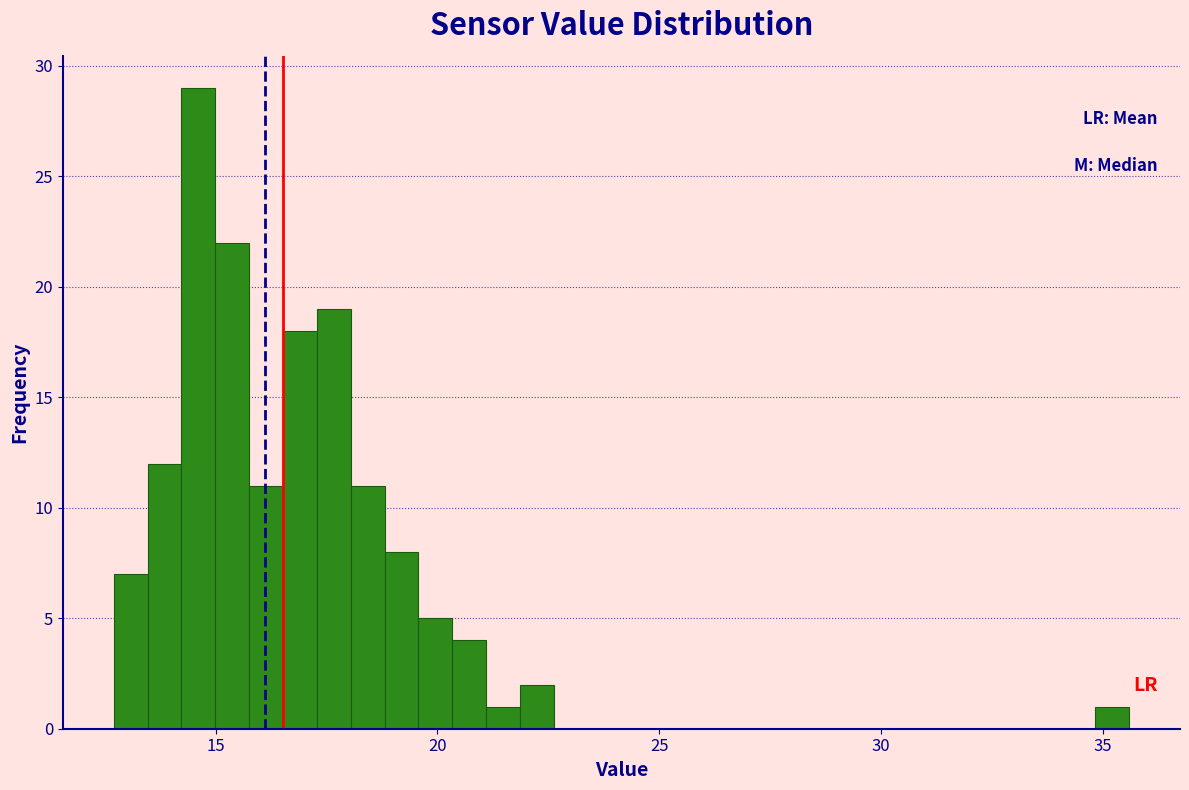

Read against the x-axis, roughly where is the centre of the tallest bar?

14.5